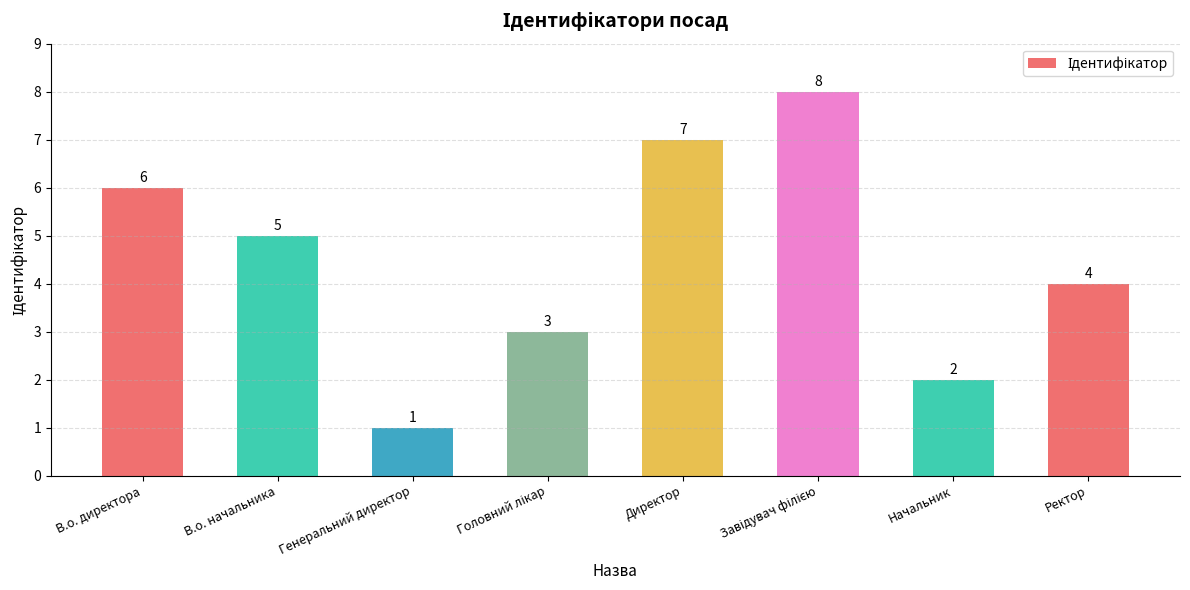

What is the sum of the values at Ректор and В.о. директора?

10